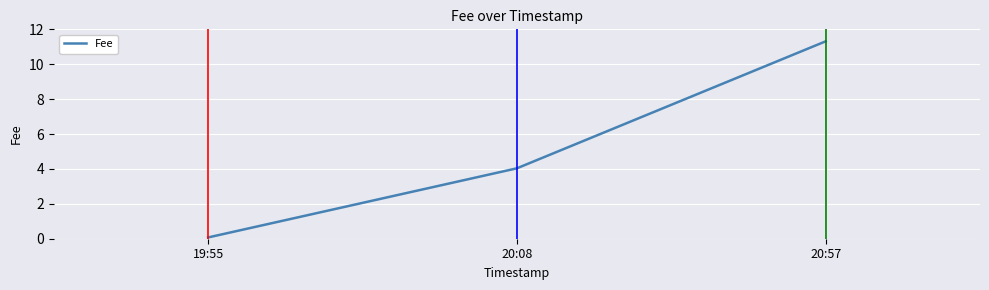

Count the number of categories in the chart.

3